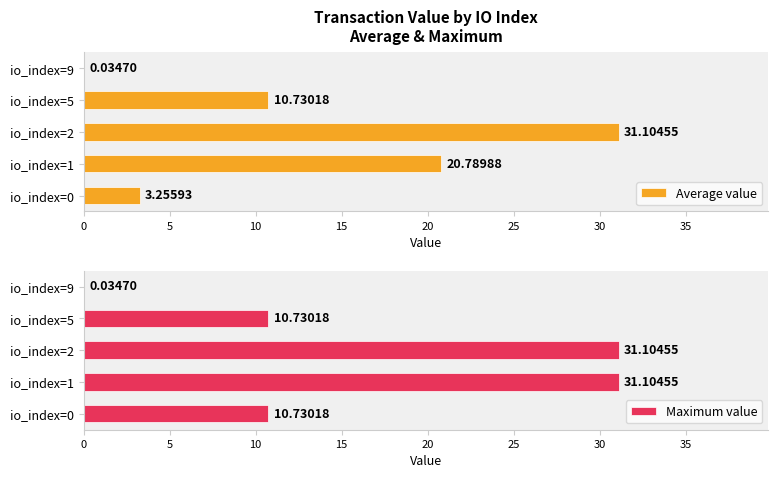

Rank the series by their average value, from lowest to highest.

Average value, Maximum value